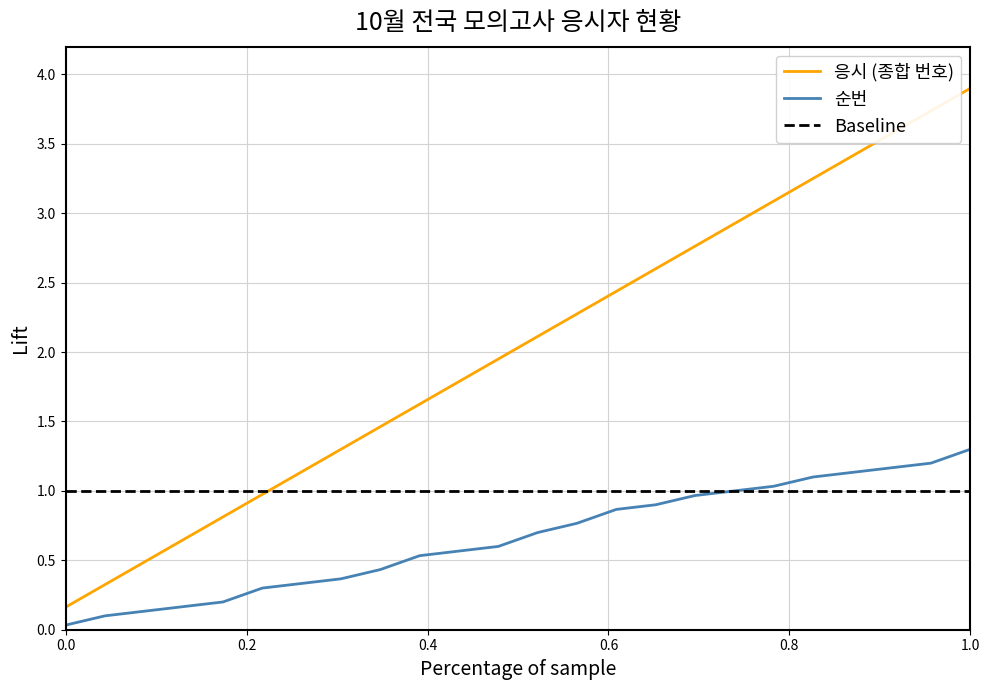

Which series has the widest spread of values?

응시 (종합 번호)